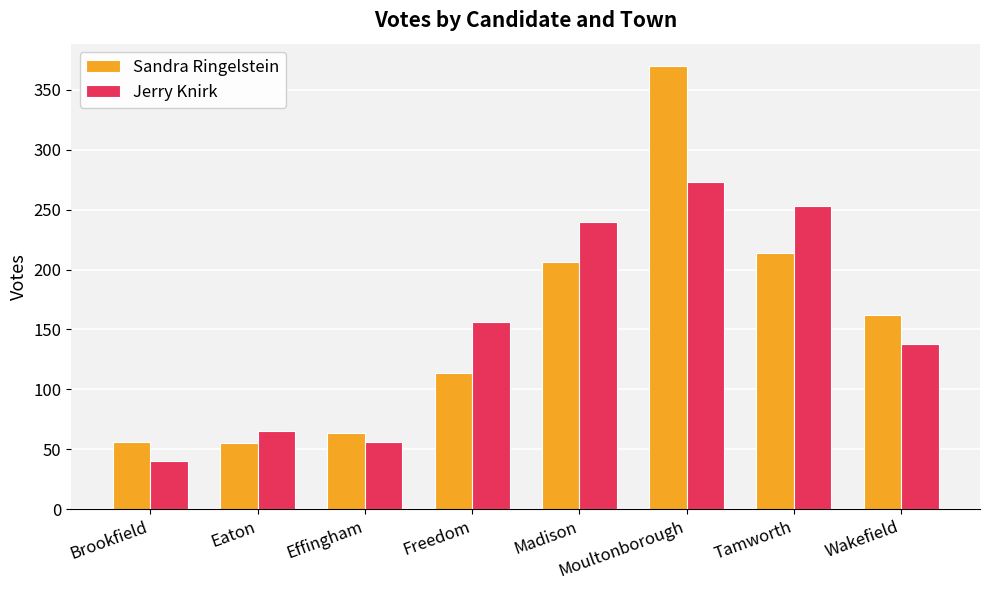

True or false: Sandra Ringelstein has a value of 162 at Wakefield.

True